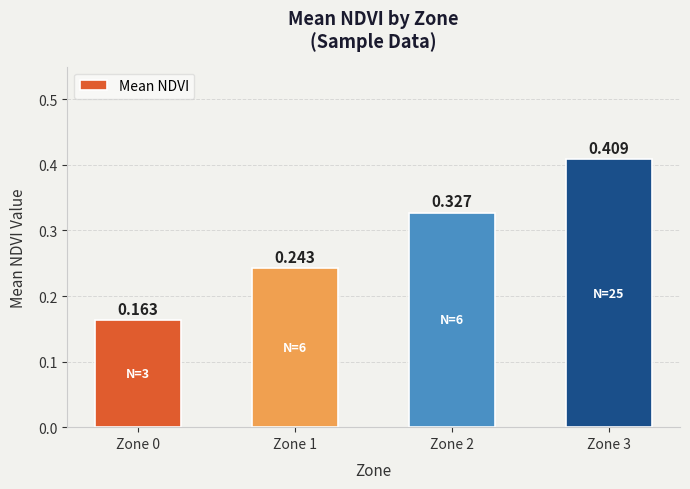

Rank the categories by value from highest to lowest.

Zone 3, Zone 2, Zone 1, Zone 0